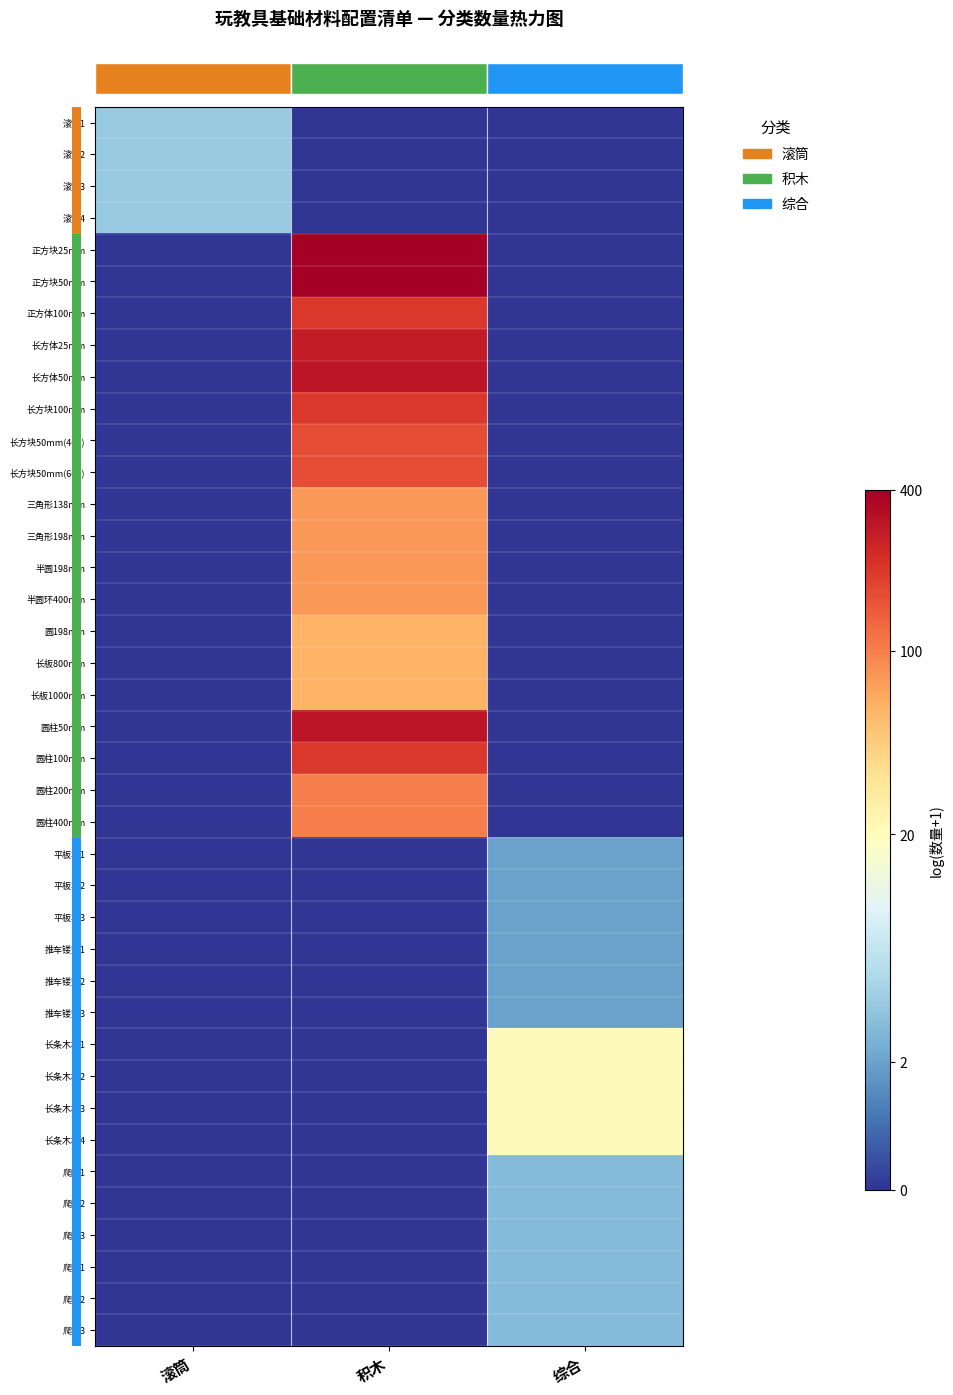

Between 综合 and 滚筒, which is larger?

滚筒